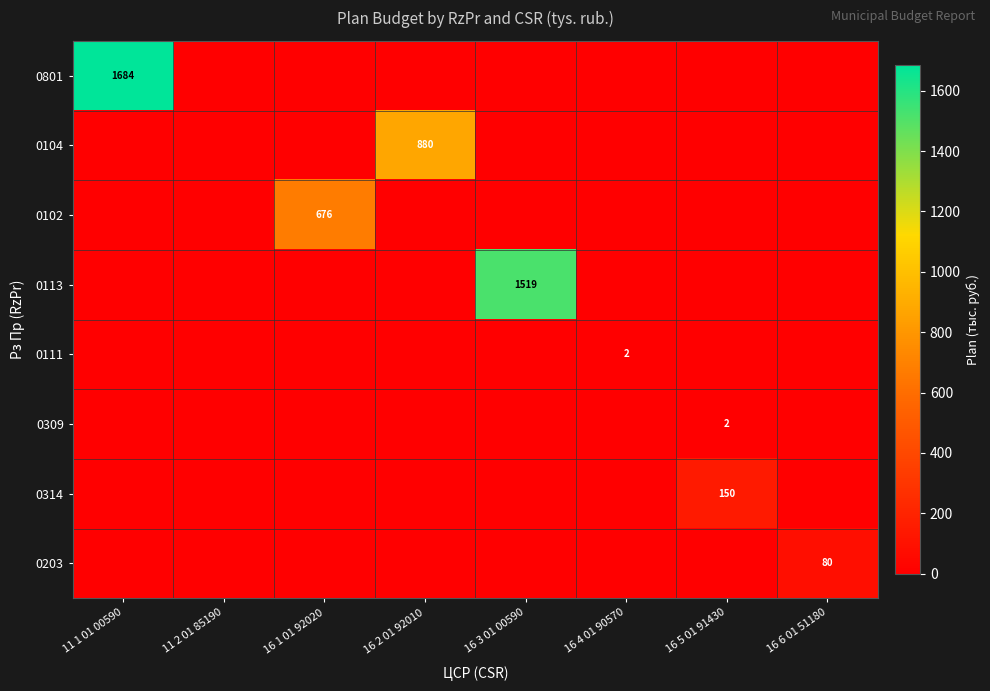

Between 11 2 01 85190 and 16 2 01 92010, which is larger?

11 2 01 85190